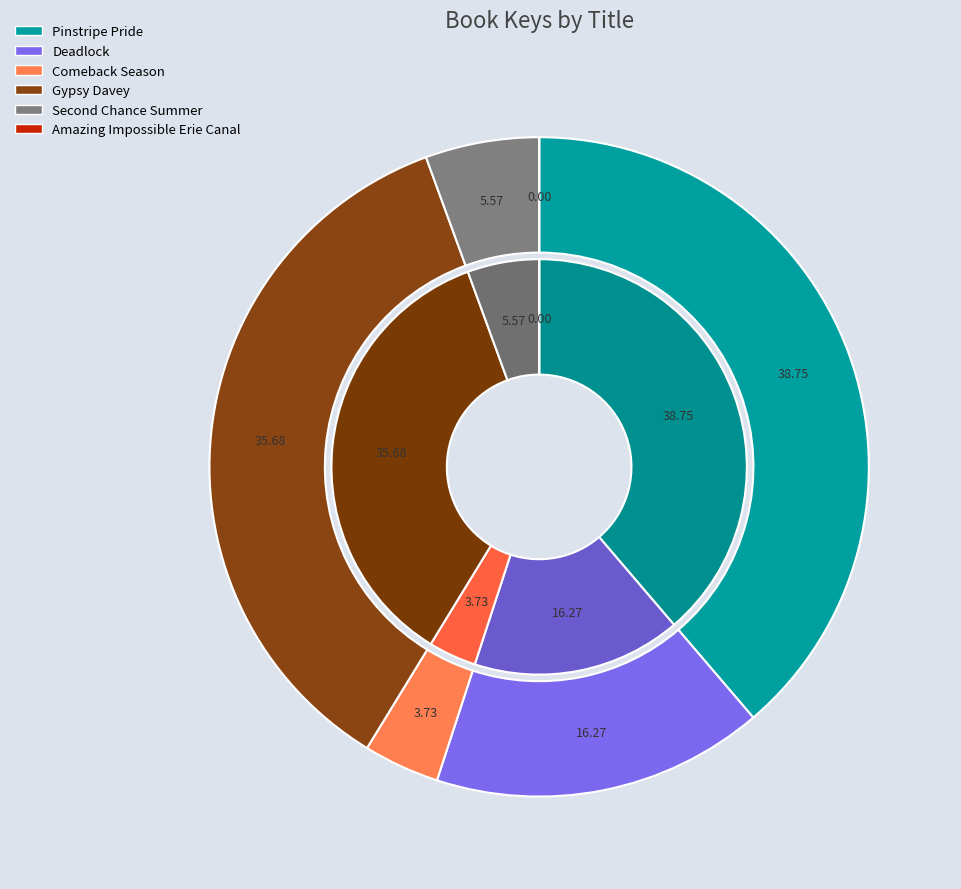

How many segments does this pie chart have?

6